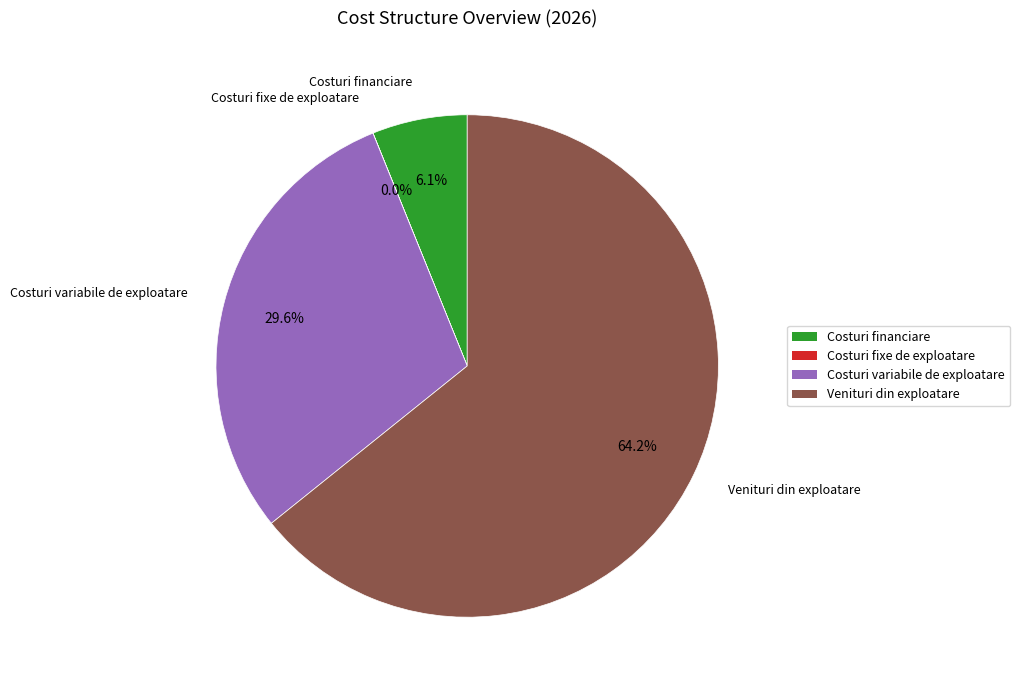

Is there a majority slice in this chart?

Yes